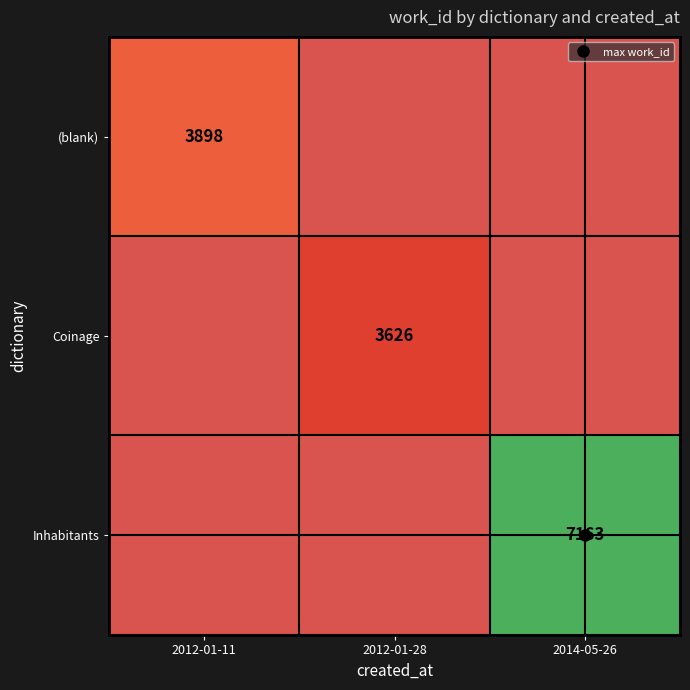

How many distinct data groups are displayed?

3